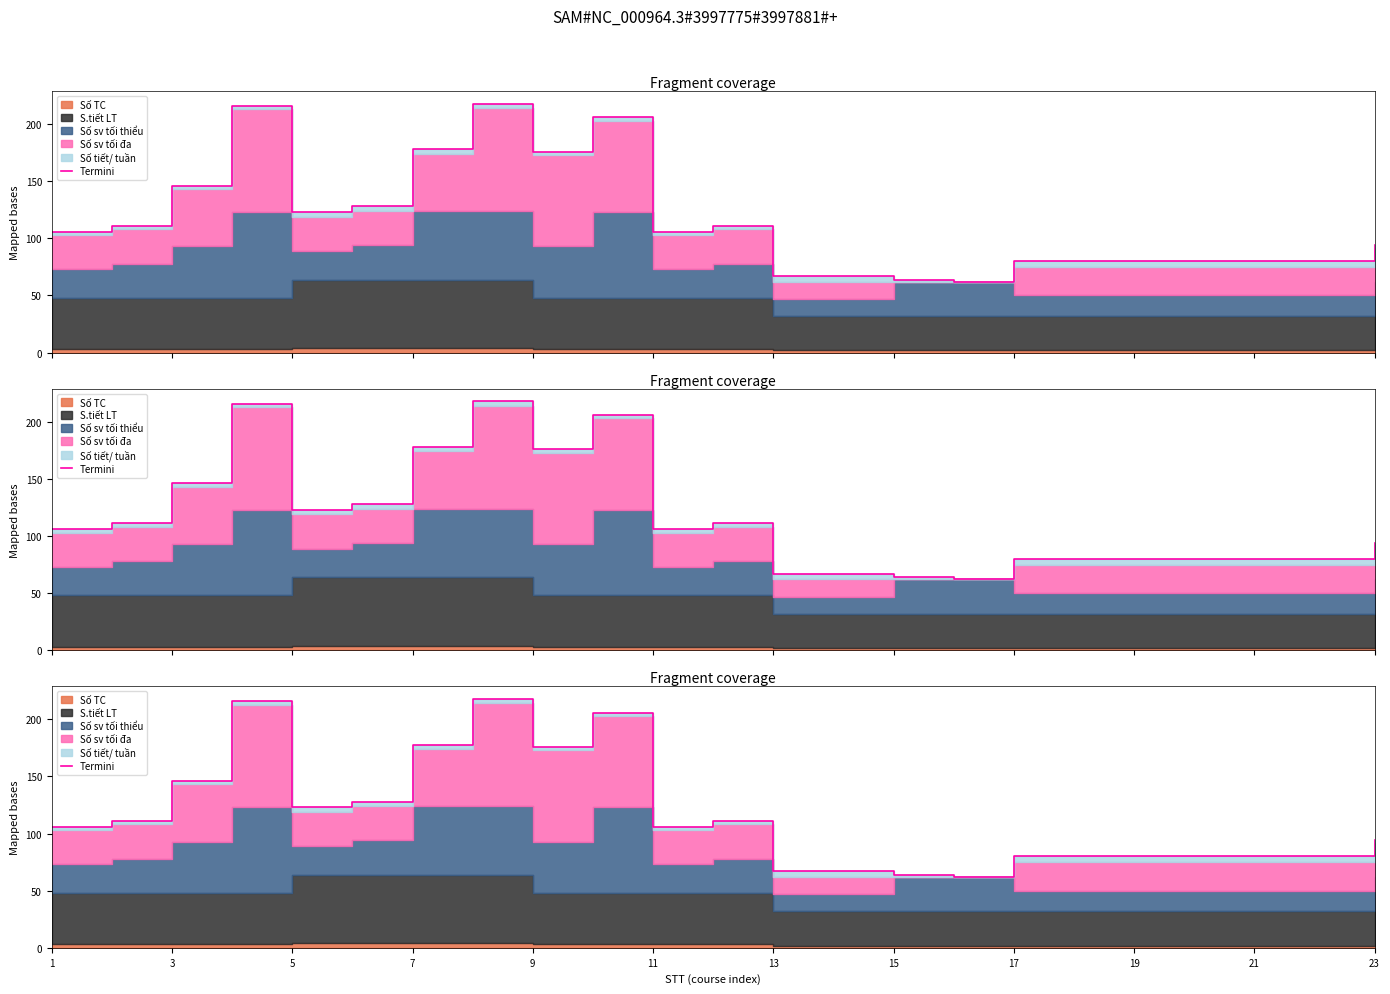

What is the smallest value displayed?

62